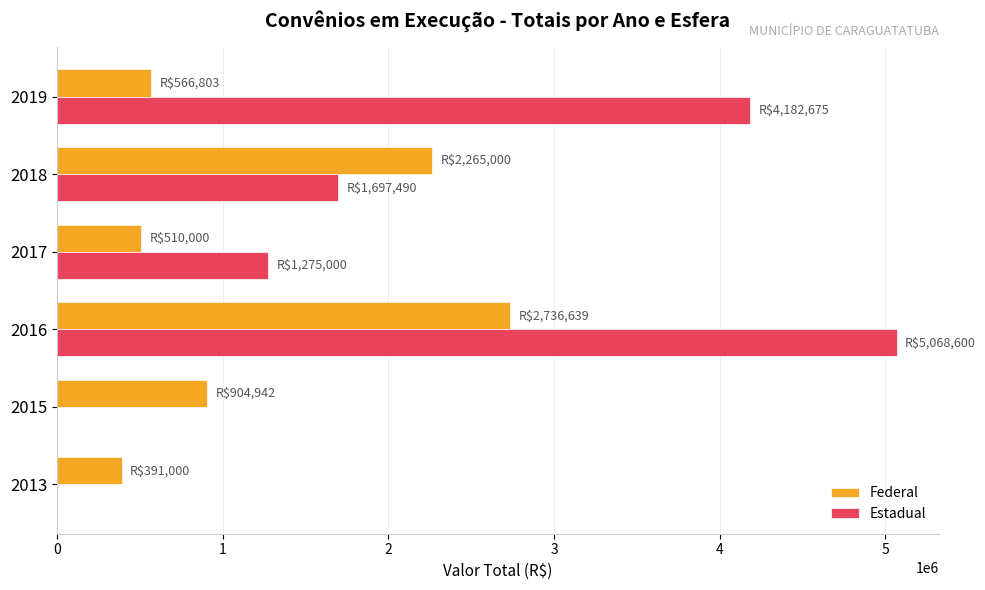

What is the total value across all series at 2017?

1785000.0